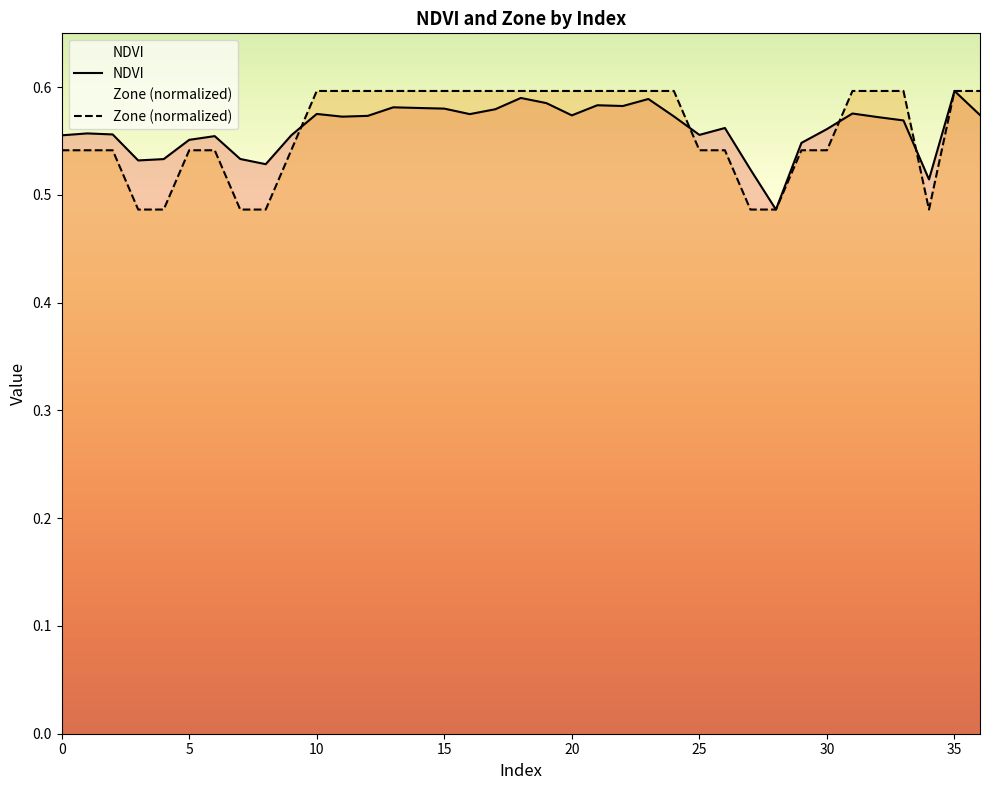

True or false: NDVI has more than 2 points higher than both neighbors.

True